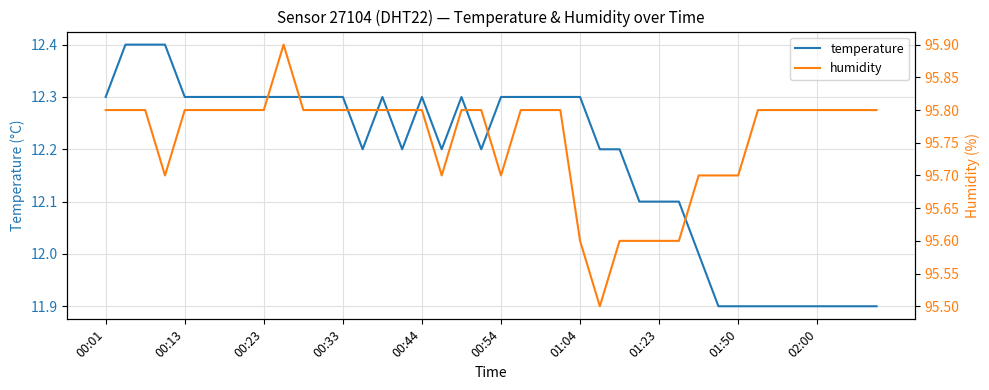

True or false: humidity and temperature intersect in this chart.

False